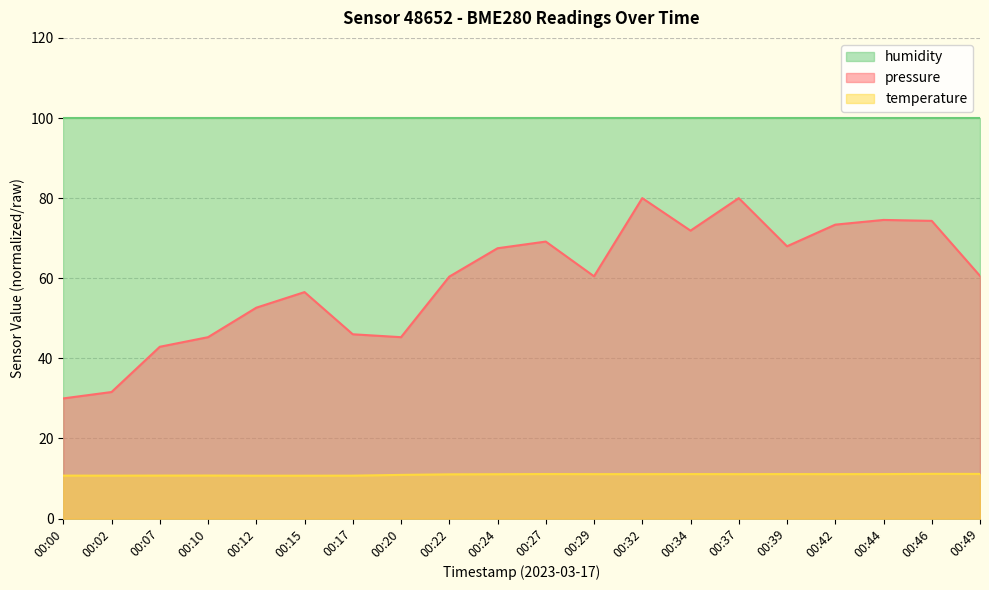

The value of temperature at 00:02 is 2.9. True or false?

False